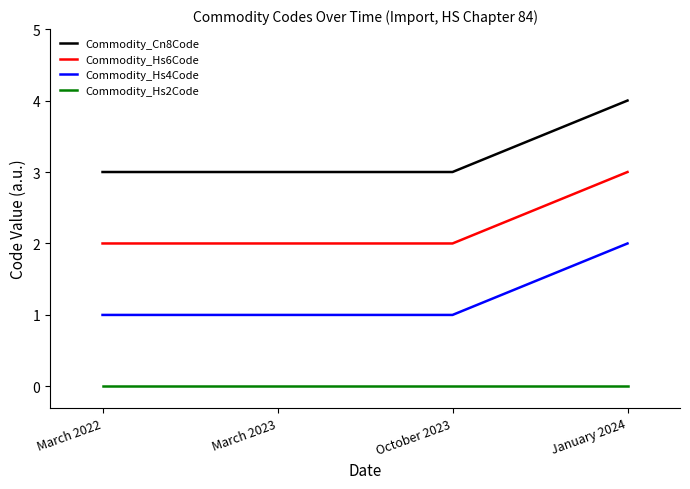

What position from the left is March 2023?

2